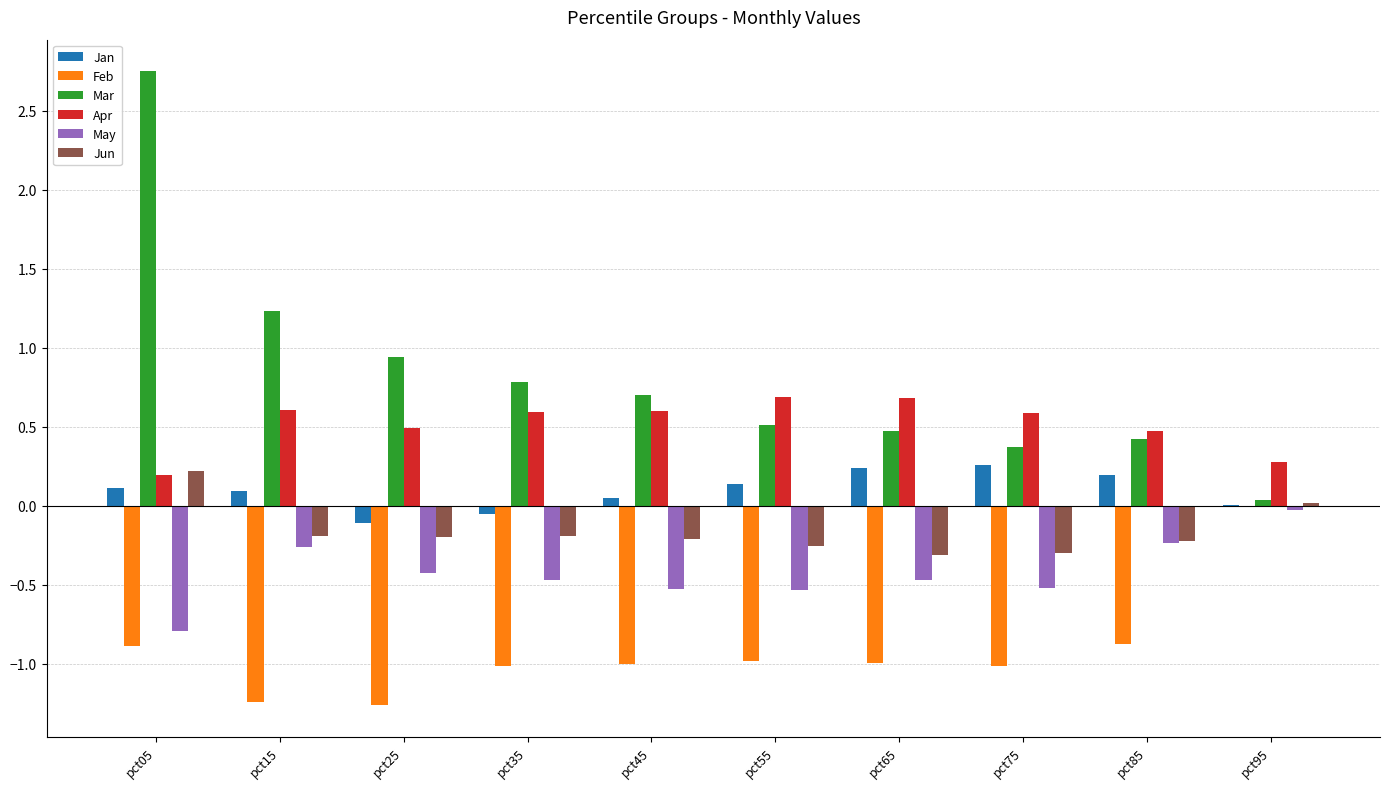

Which series has the largest total across all categories?

Mar